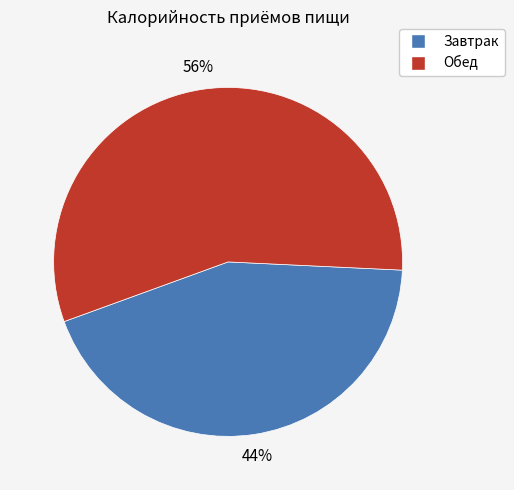

Do Обед and Завтрак together represent more than half of the pie?

Yes